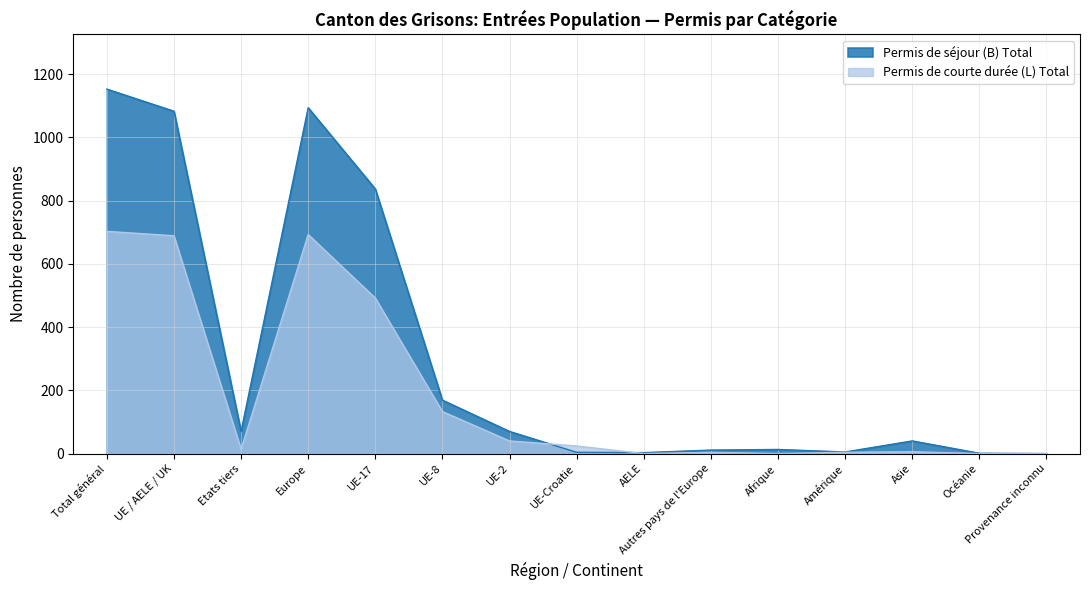

At Océanie, list the series in order from largest to smallest.

Permis de séjour (B) Total, Permis de courte durée (L) Total